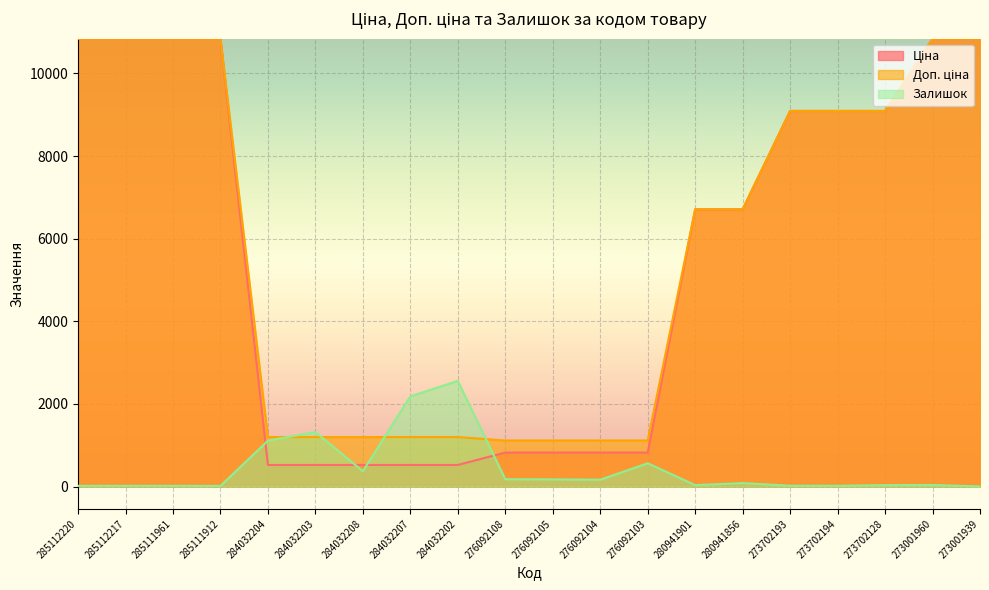

At which label does Доп. ціна first exceed 6710?

285112220